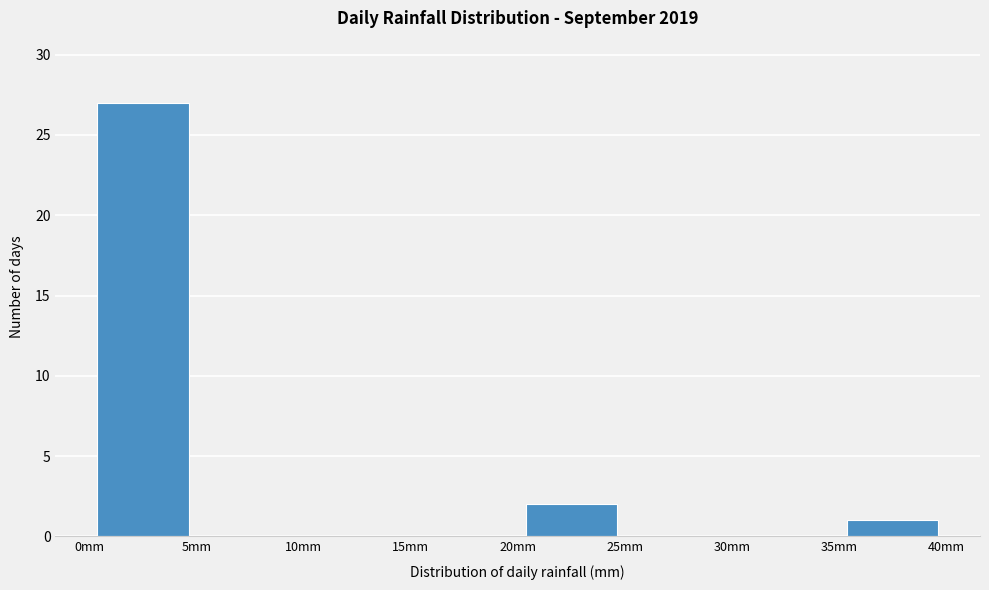

Reading left to right, list every bar in this chart as the range it spans on the x-axis followed by its height. The values are not printed on the chart, so give them approximately, as read against the axis.

0 to 5: 27
5 to 10: 0
10 to 15: 0
15 to 20: 0
20 to 25: 2
25 to 30: 0
30 to 35: 0
35 to 40: 1